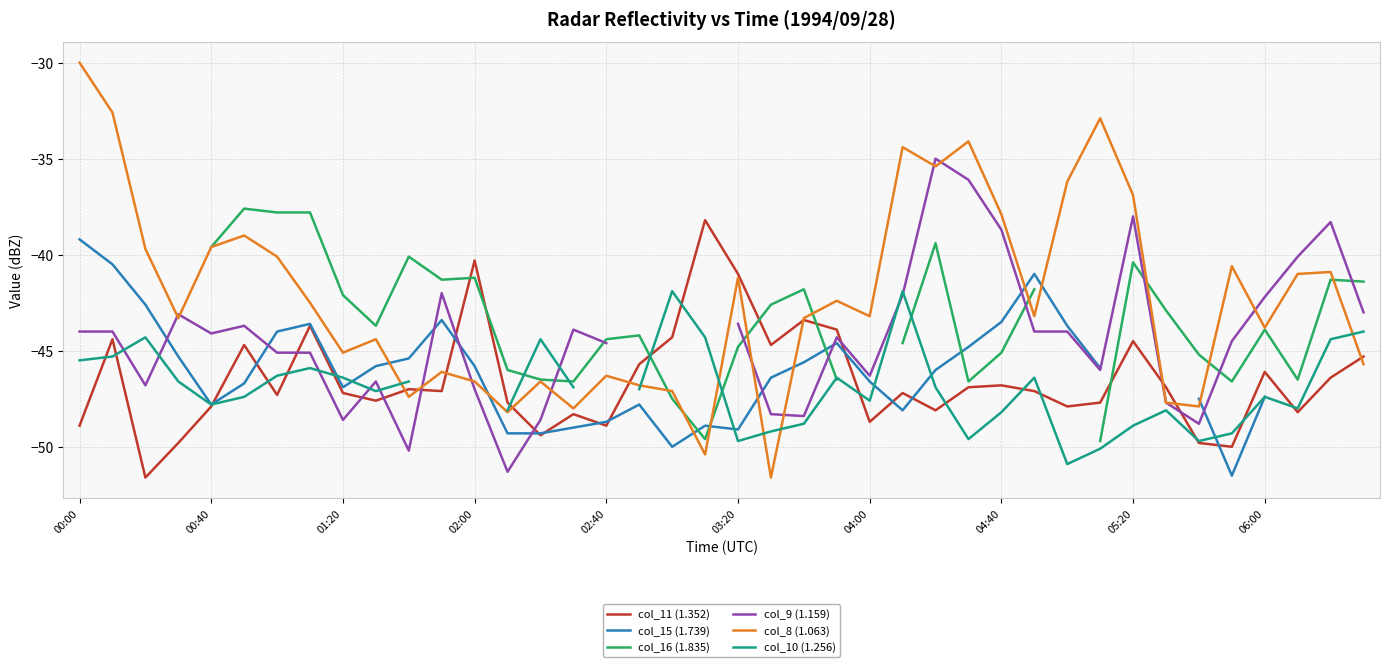

The value of col_8 (1.063) at 03:20 is -25.5. True or false?

False